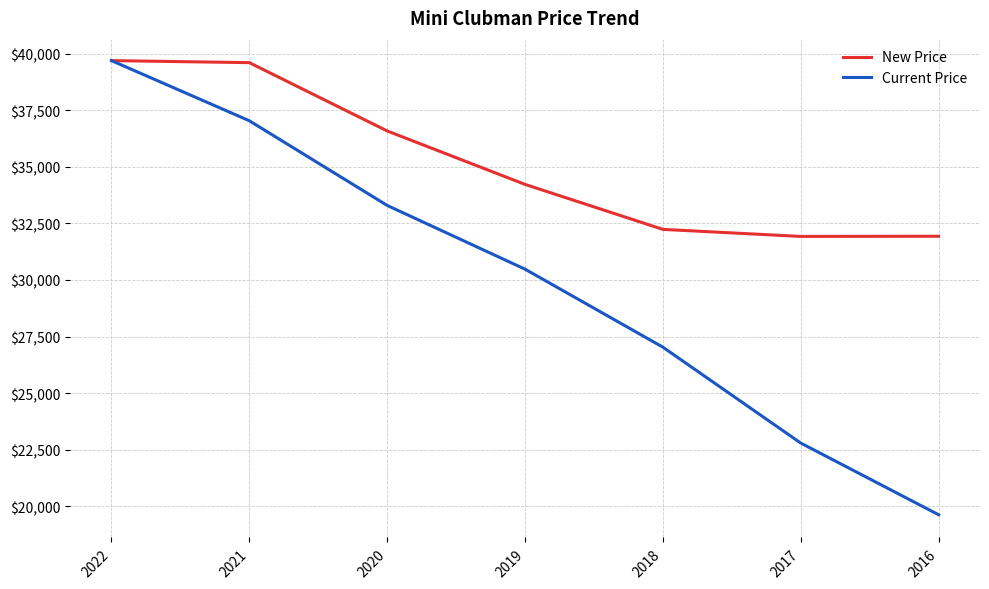

Where does the New Price series first go above 34226?

2022